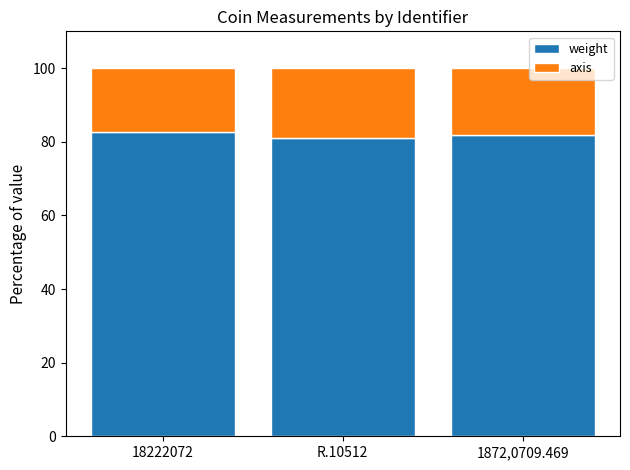

What is the sum of the weight values at 1872,0709.469 and 18222072?

164.4